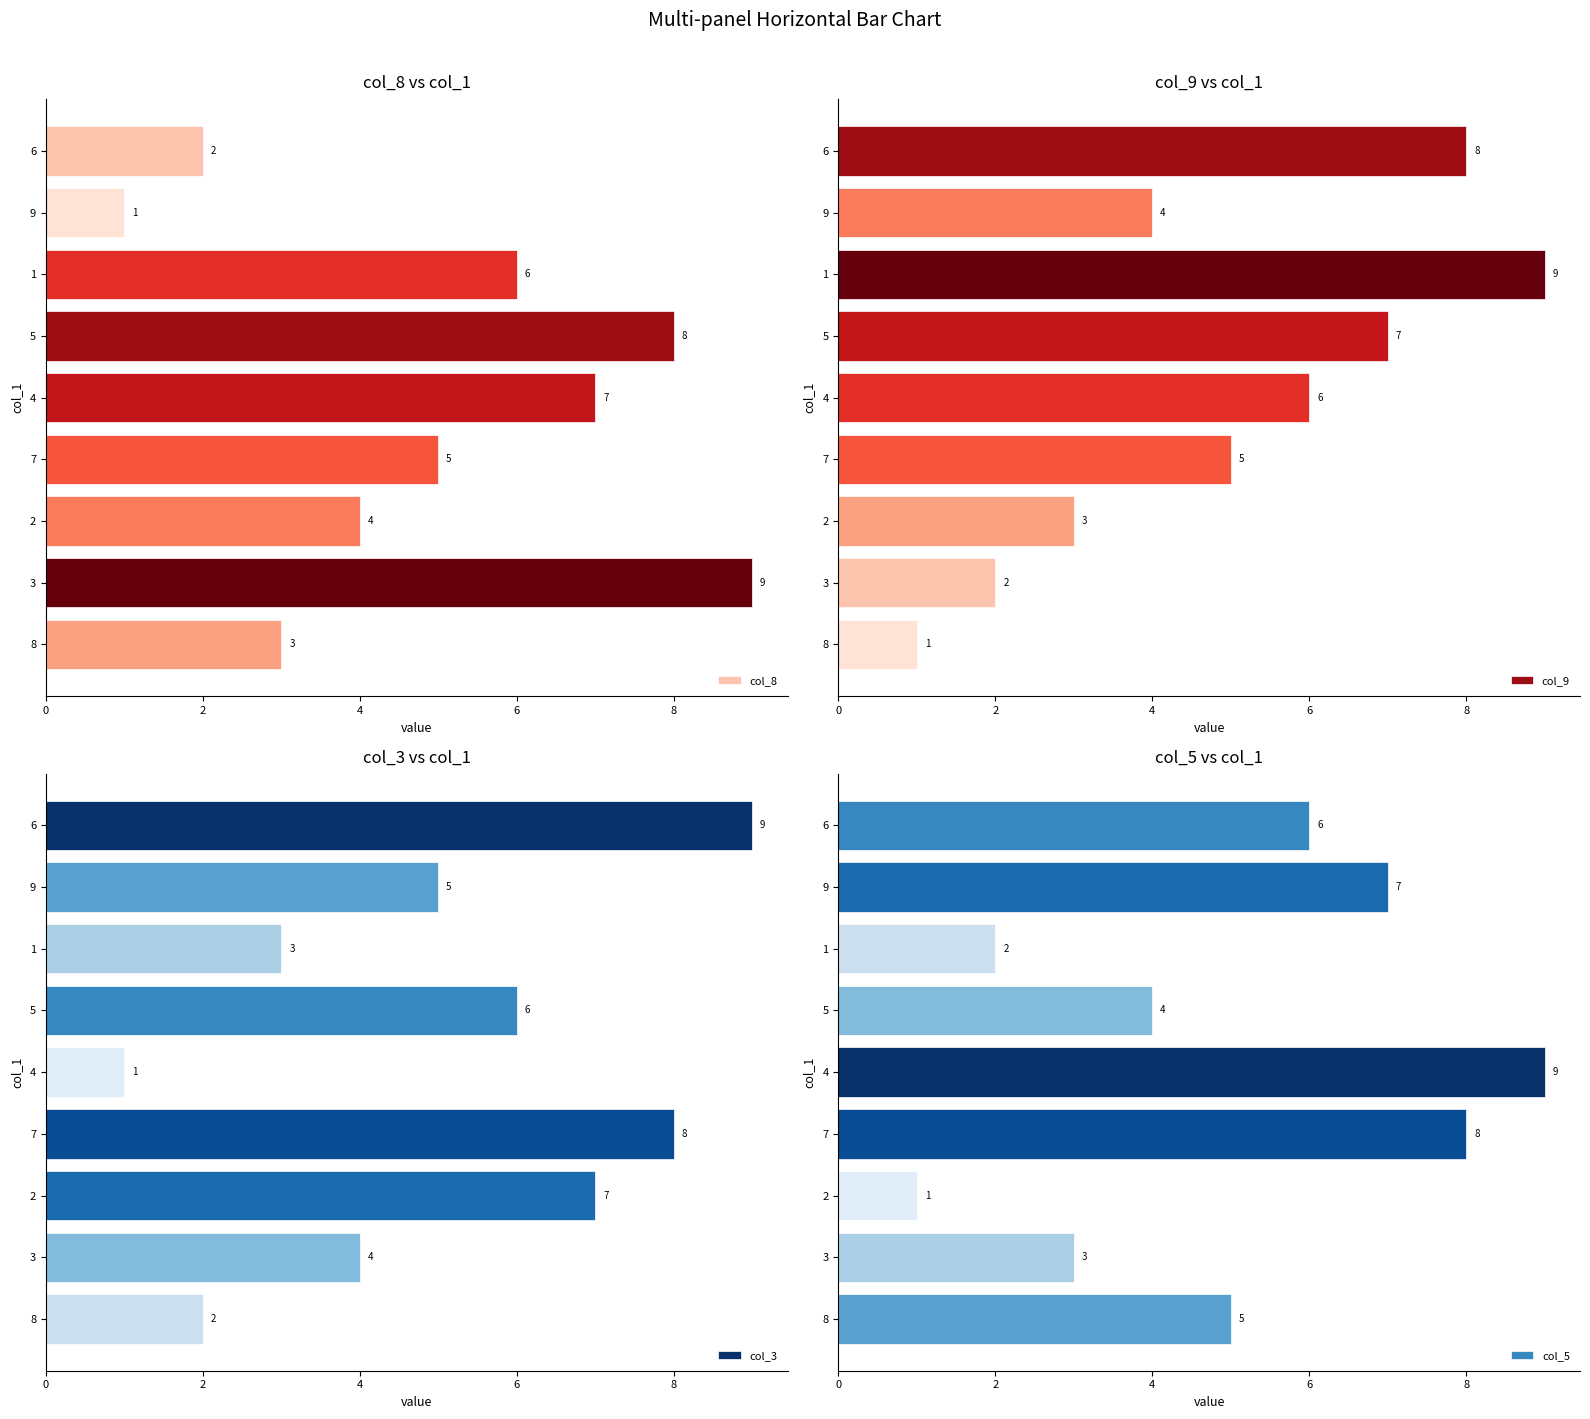

True or false: col_5 has a value of 1 at 6.

False